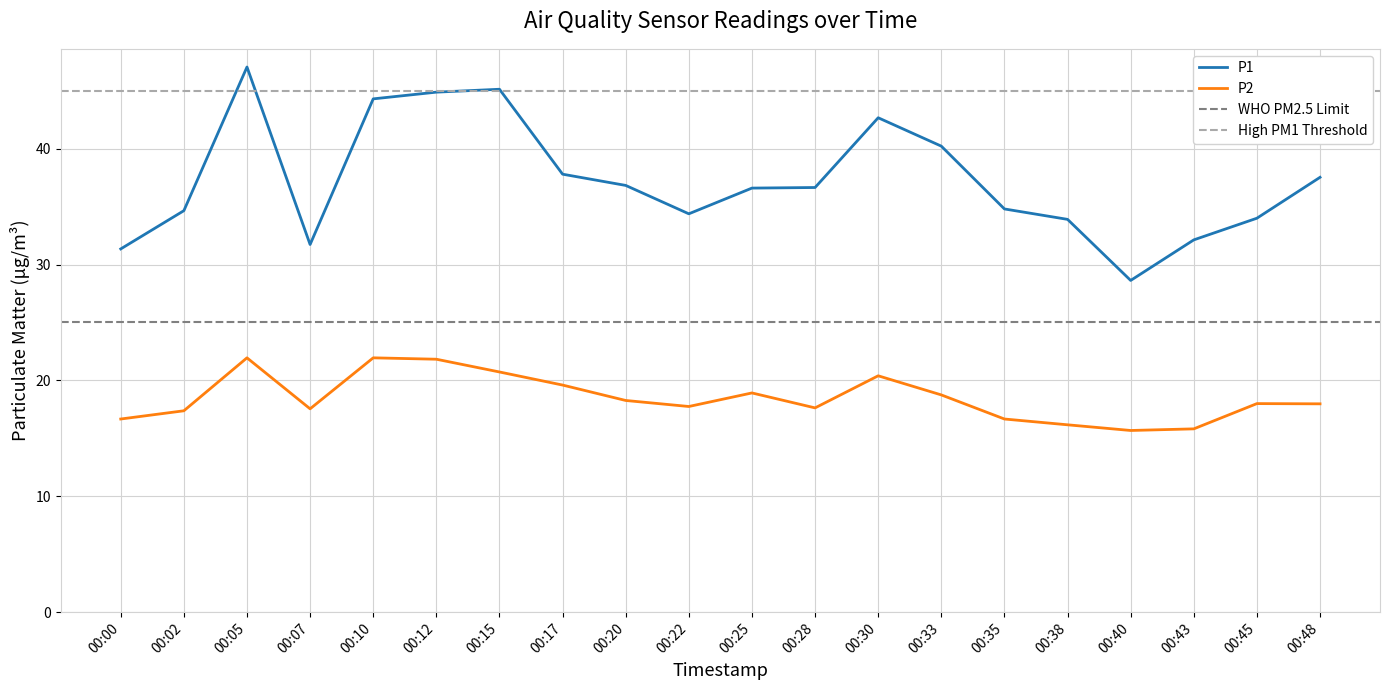

True or false: P1 and P2 intersect in this chart.

False